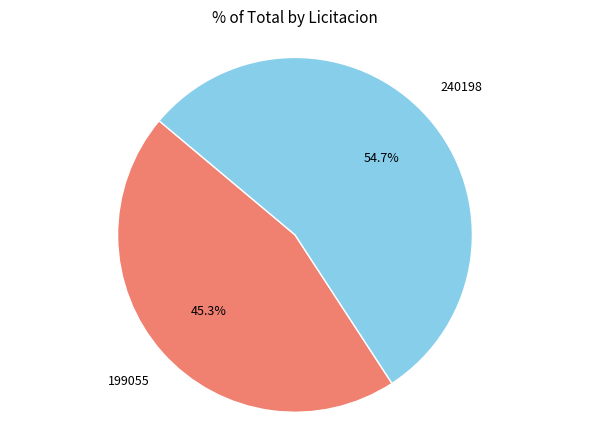

Is there any slice that represents more than half of the pie?

Yes